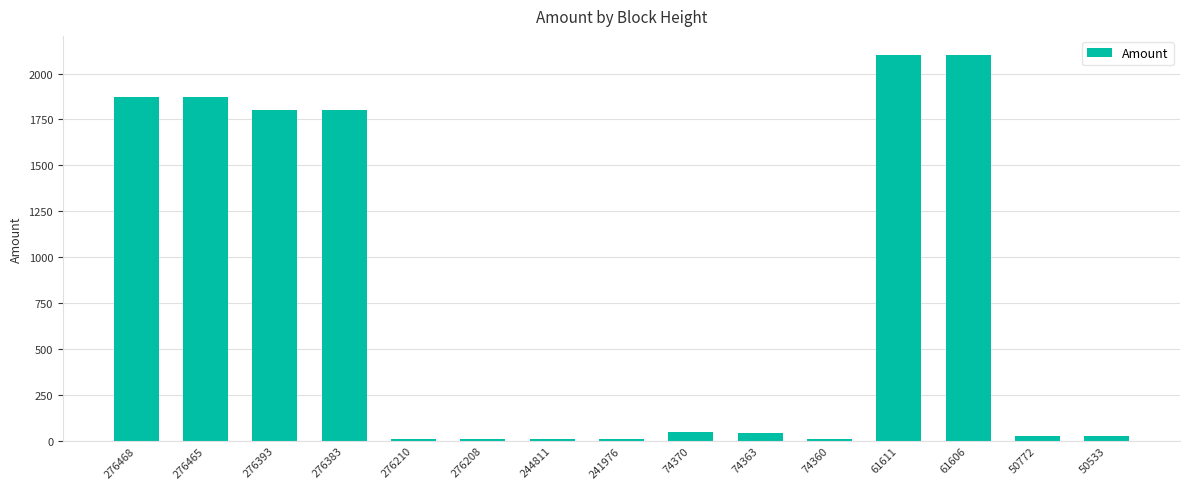

What is the change in value from 276210 to 61606?

+2090.1